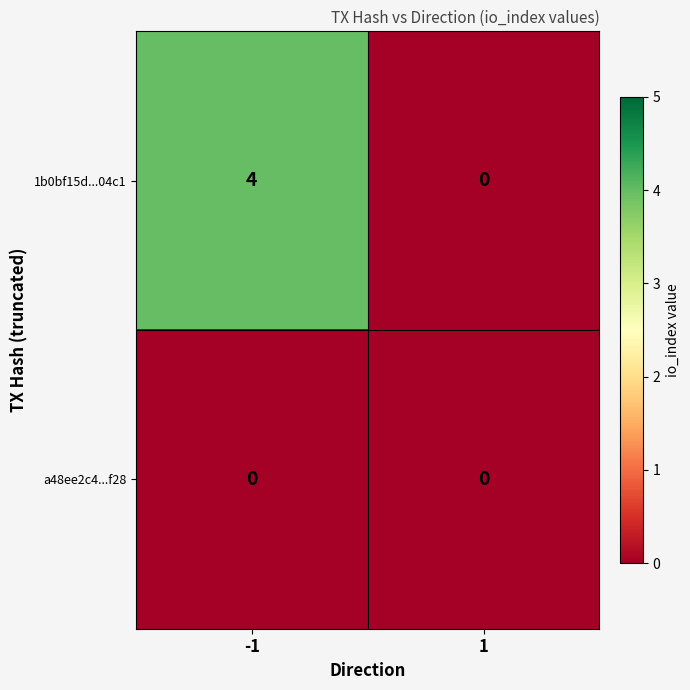

How many series are shown in this chart?

2